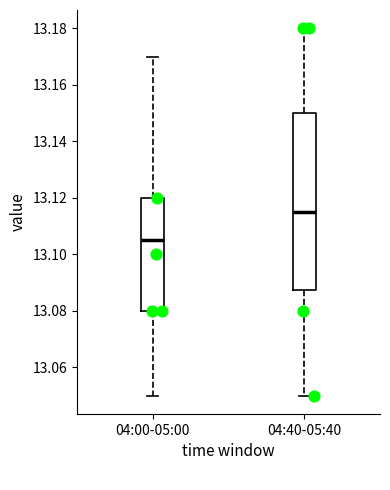

Where is the upper edge of the box for 04:40-05:40 on the y-axis? The values are not printed on the chart, so give them approximately, as read against the axis.

13.150